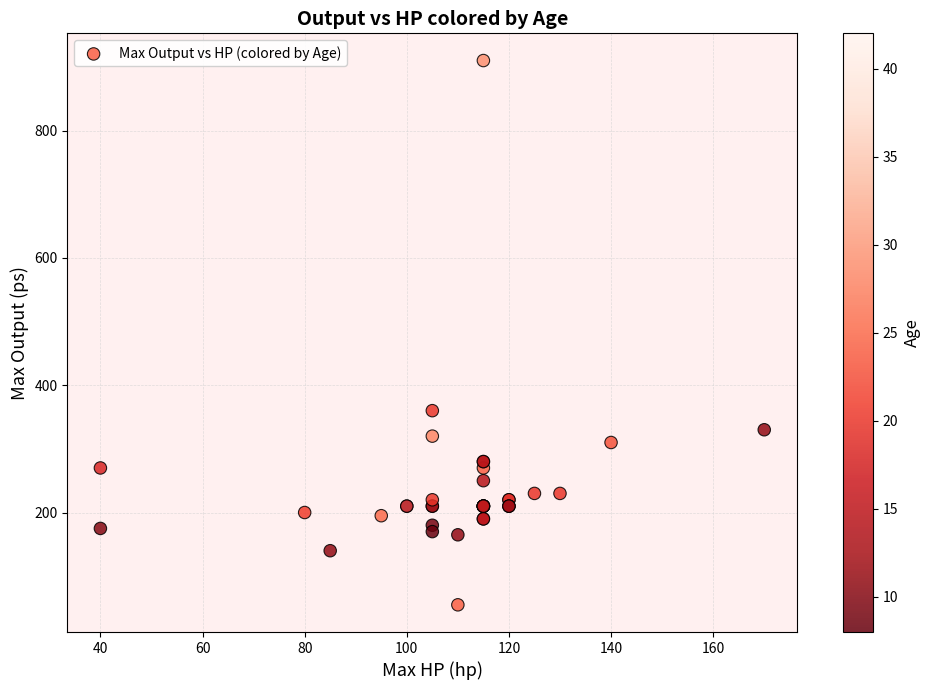

What Y value in the scatter plot is closest to 482?

360